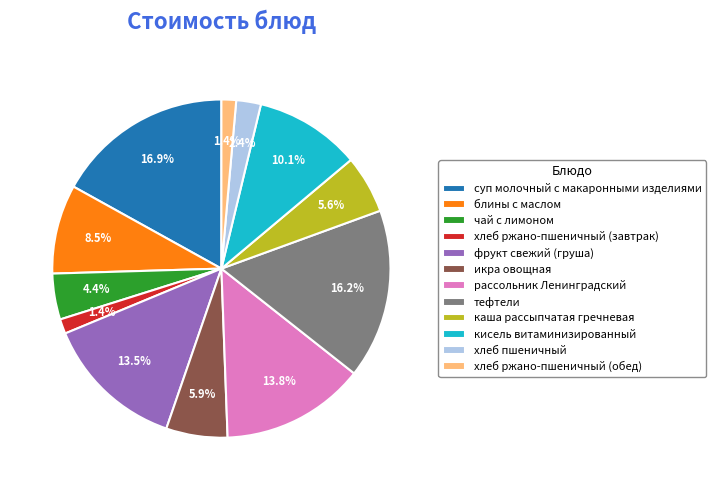

To the nearest percent, what is the combined percentage of чай с лимоном and блины с маслом?

13%